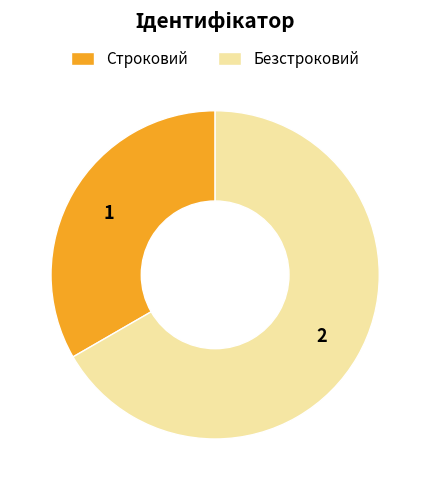

Count the number of slices in the pie.

2